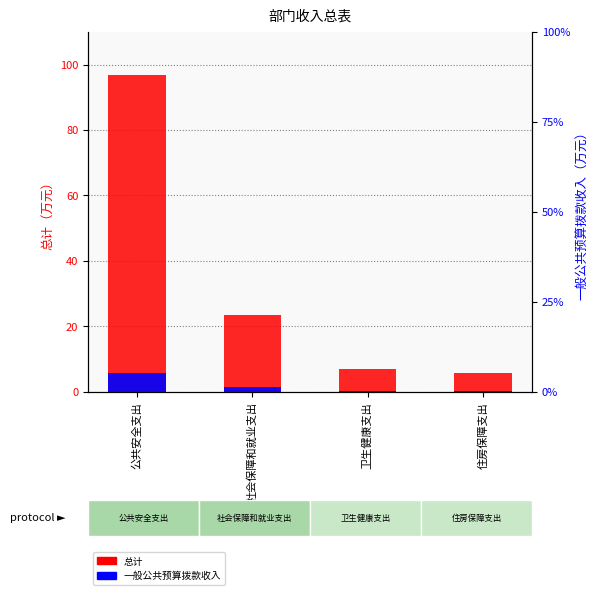

Is the value of 总计 at 公共安全支出 greater than the value of 一般公共预算拨款收入 at 卫生健康支出?

Yes